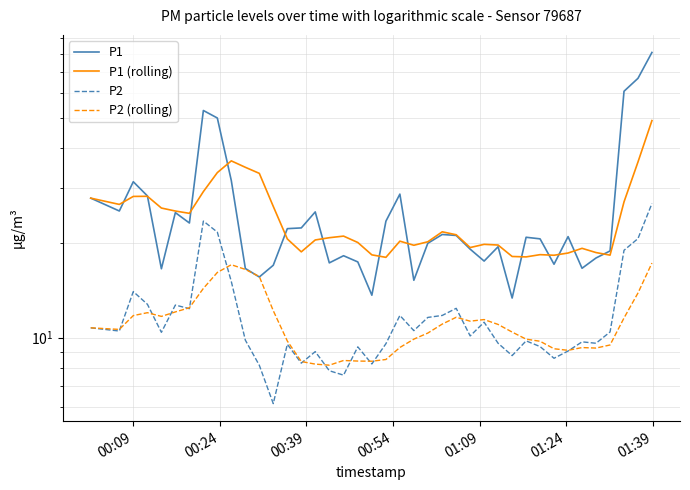

True or false: P1 has more than 0 points higher than both neighbors.

True